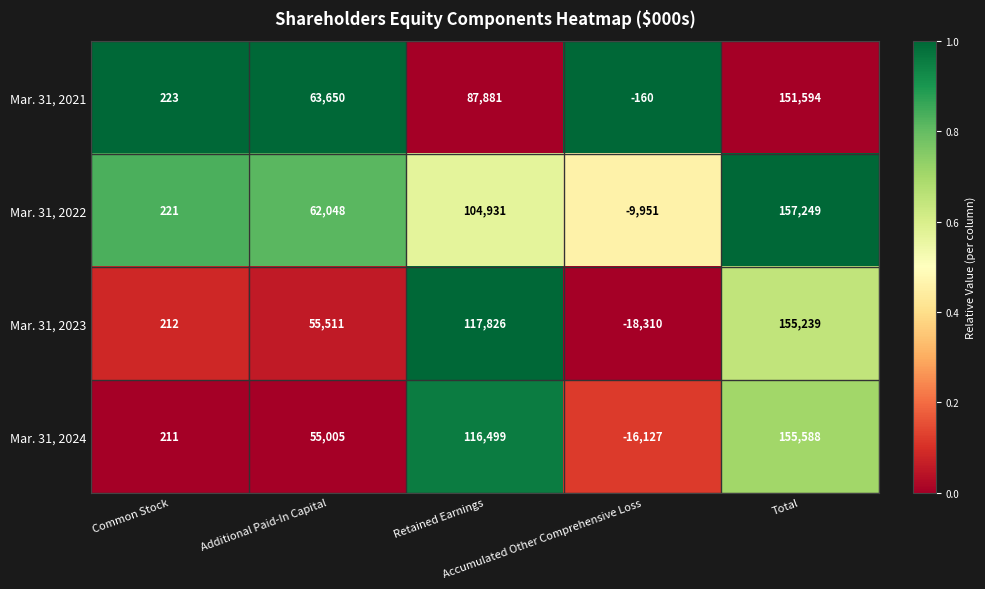

How many Mar. 31, 2023 values are between 212 and 117826?

3